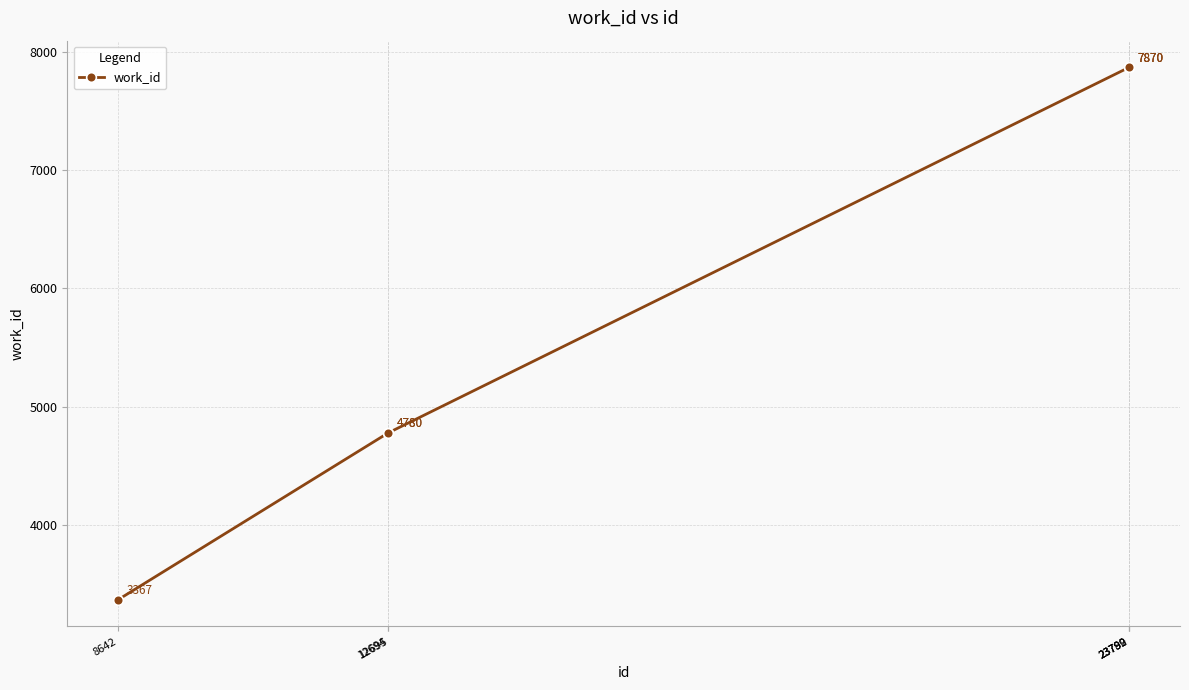

What is the difference between the values at 12695 and 23792?

3090